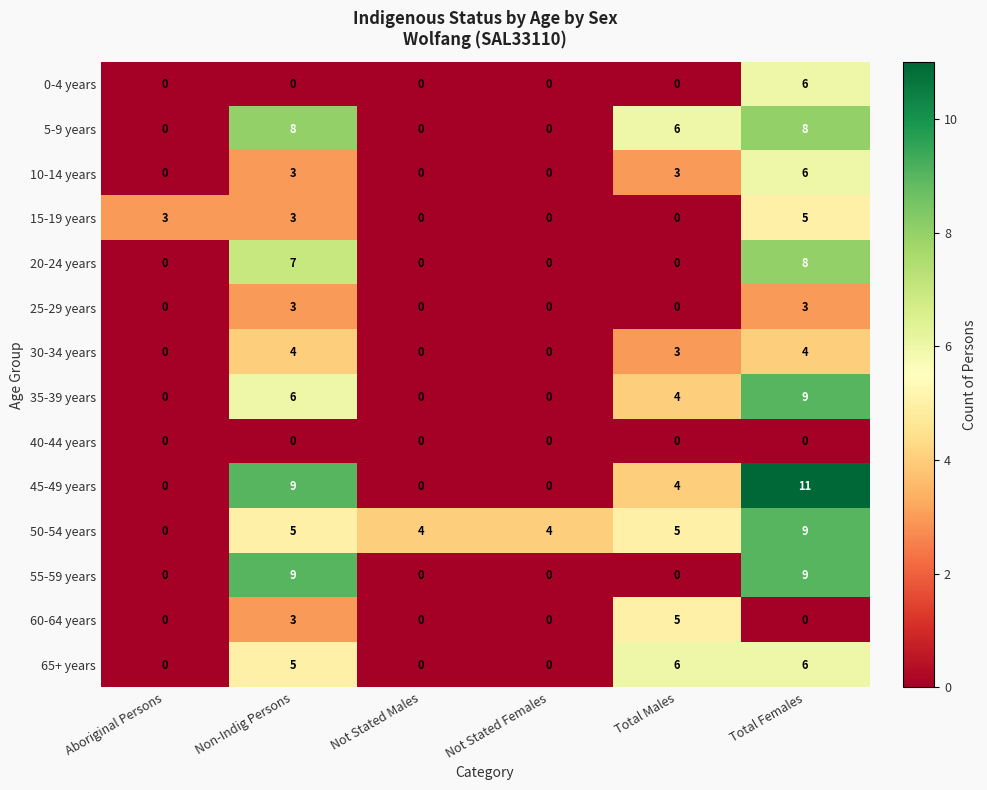

Which label corresponds to the largest value in the chart?

Total Females